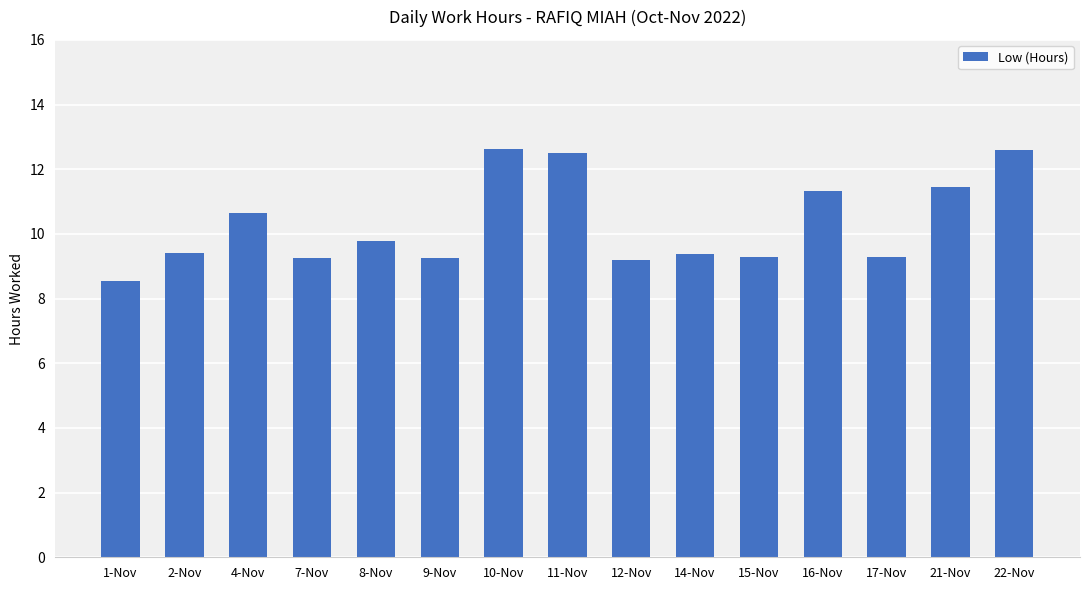

How many data points are above 9?

14